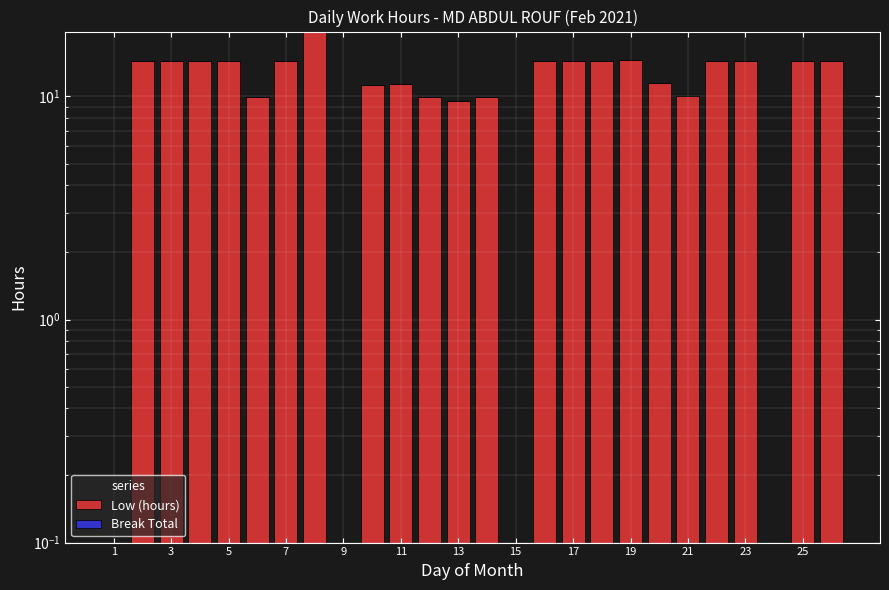

What is the value of the Low (hours) bar at the 5th from the left?

14.4